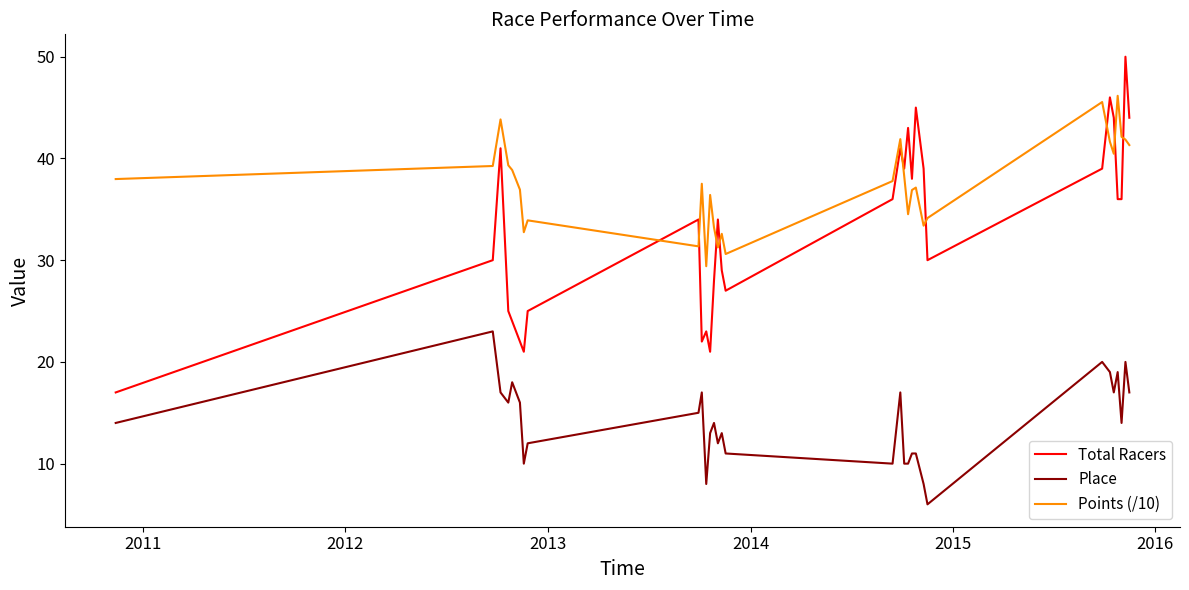

What is the lowest value of the Total Racers series?

17.0